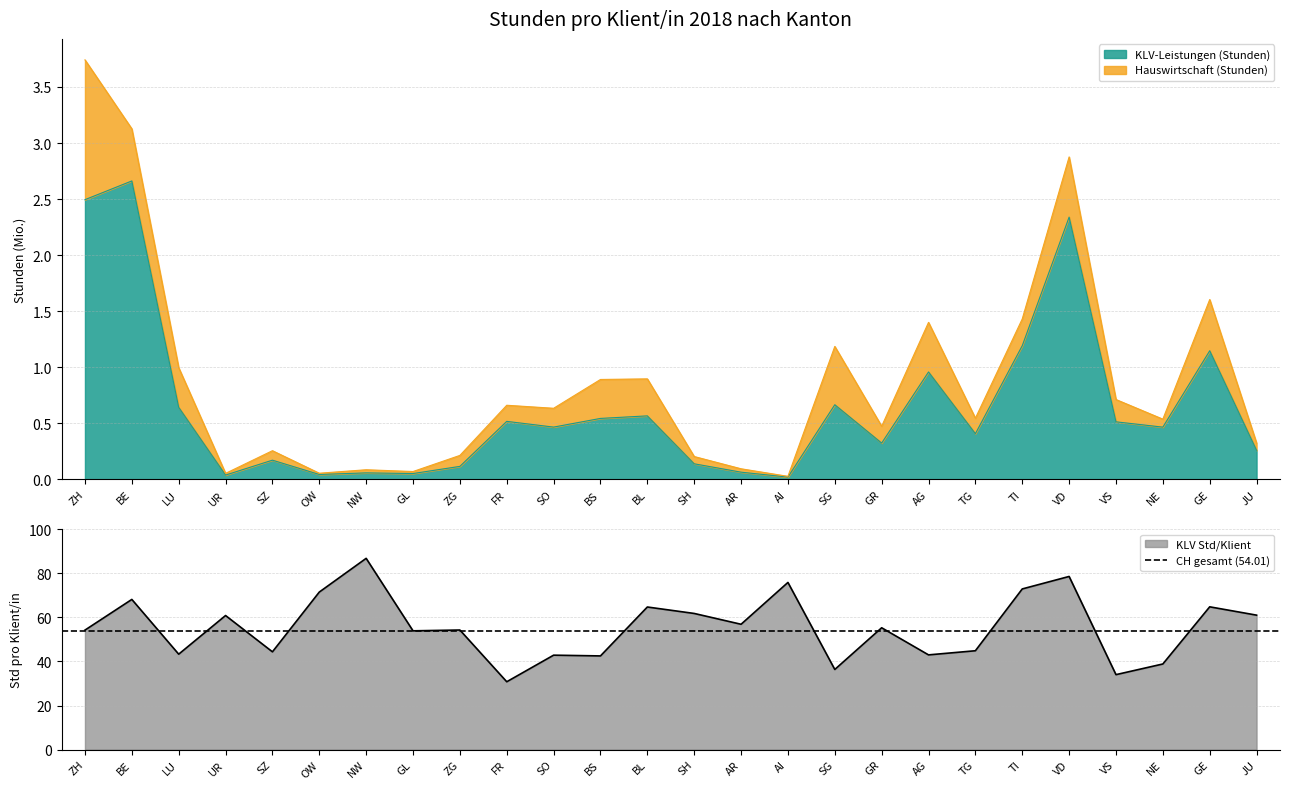

What is the average value of the KLV Std/Klient series?

55.5